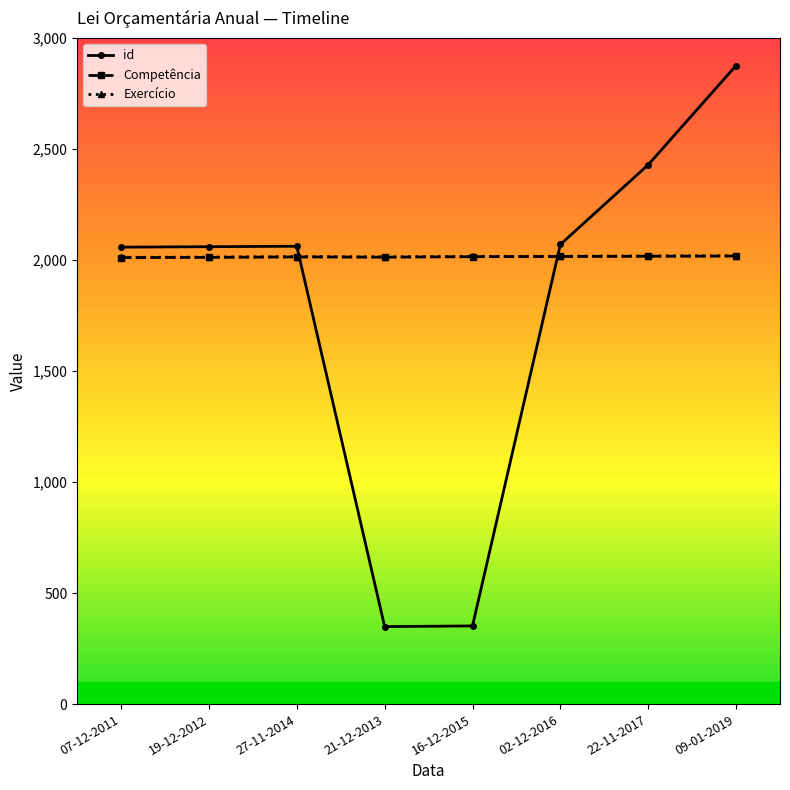

What is the value of the id point at the 5th from the left?

352